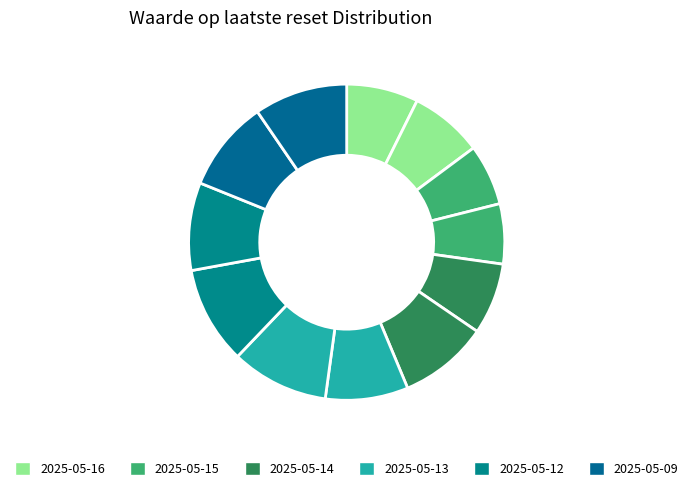

How many slices are in this pie chart?

12